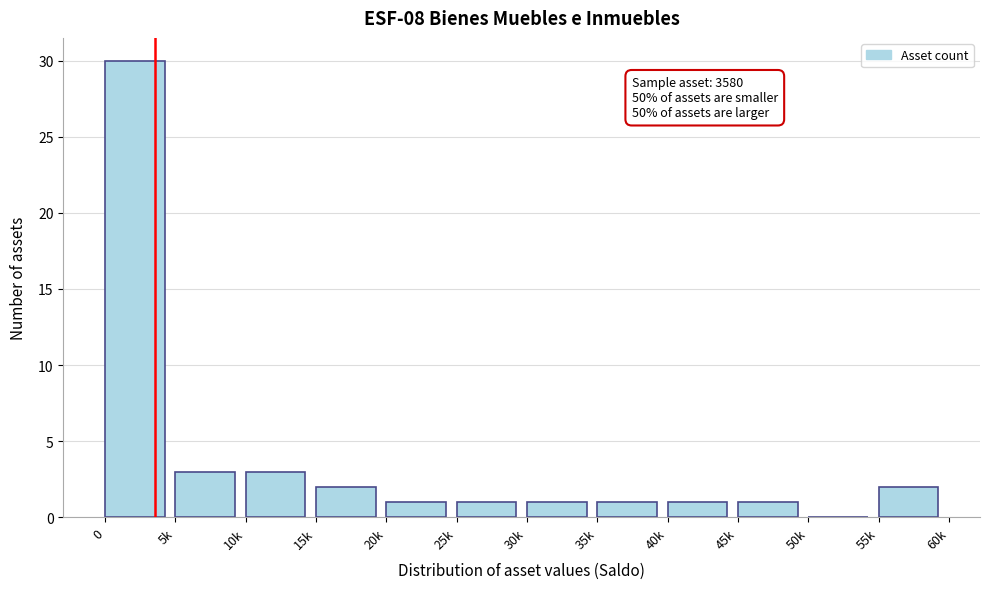

Reading left to right, what are all the values shown in this chart?

0=30	5k=3	10k=3	15k=2	20k=1	25k=1	30k=1	35k=1	40k=1	45k=1	50k=0	55k=2